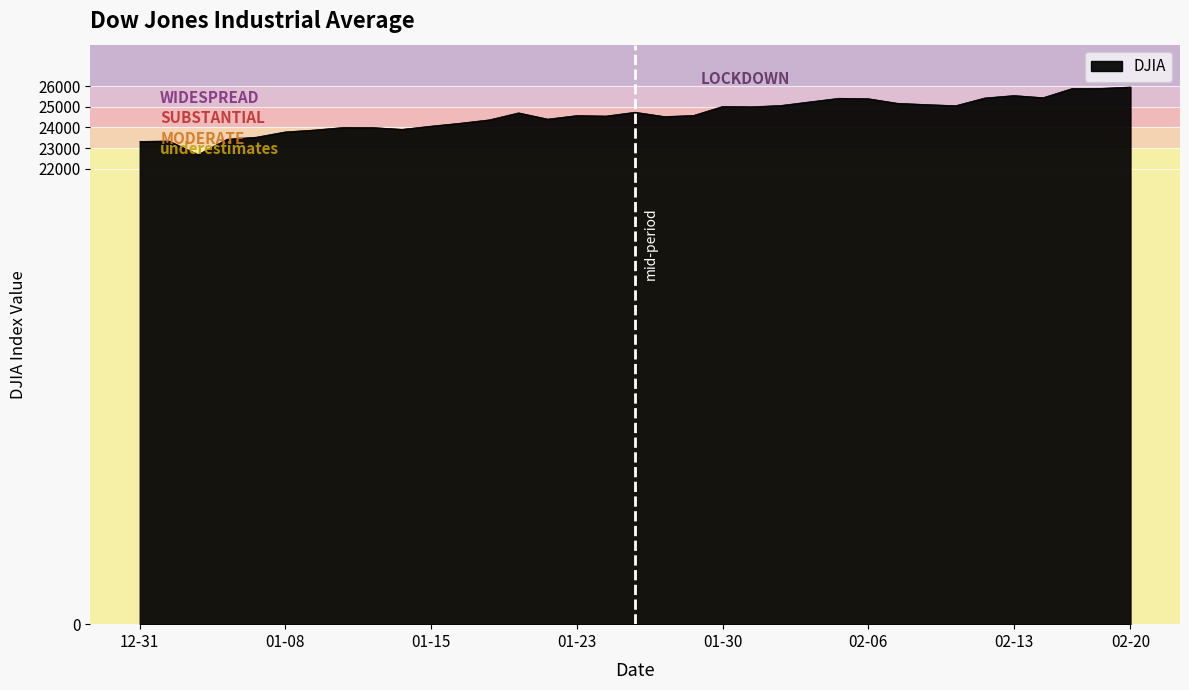

What is the maximum value shown in the chart?

25954.4